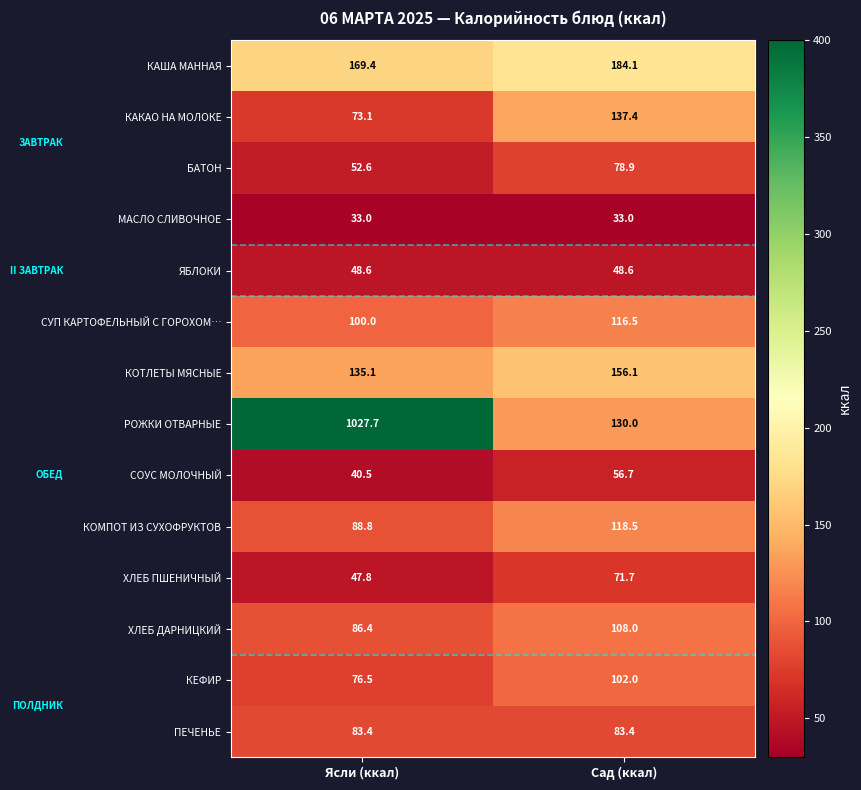

Is it true that КАКАО НА МОЛОКЕ equals 75.4 at Сад (ккал)?

False